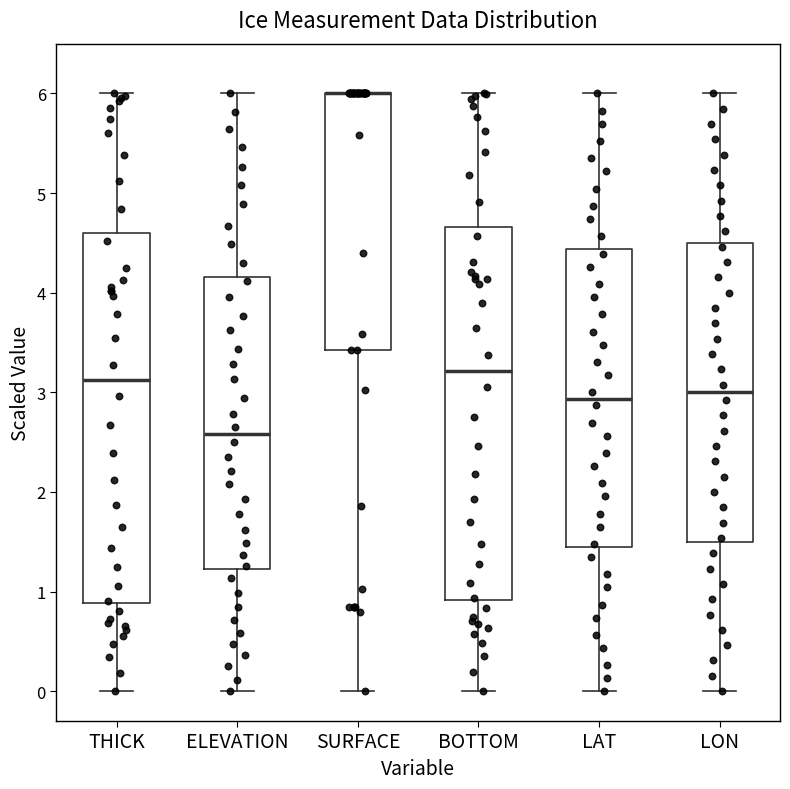

Reading left to right, read every box against the y-axis: the position of its median line, the range the box covers, and the ends of its whiskers. The values are not printed on the chart, so give them approximately, as read against the axis.

THICK: median 3.1, box 0.9 to 4.6, whiskers 0.0 to 6.0
ELEVATION: median 2.6, box 1.2 to 4.2, whiskers 0.0 to 6.0
SURFACE: median 6.0 (drawn on the box's upper edge), box 3.4 to 6.0, whiskers 0.0 to 6.0
BOTTOM: median 3.2, box 0.9 to 4.7, whiskers 0.0 to 6.0
LAT: median 2.9, box 1.4 to 4.4, whiskers 0.0 to 6.0
LON: median 3.0, box 1.5 to 4.5, whiskers 0.0 to 6.0